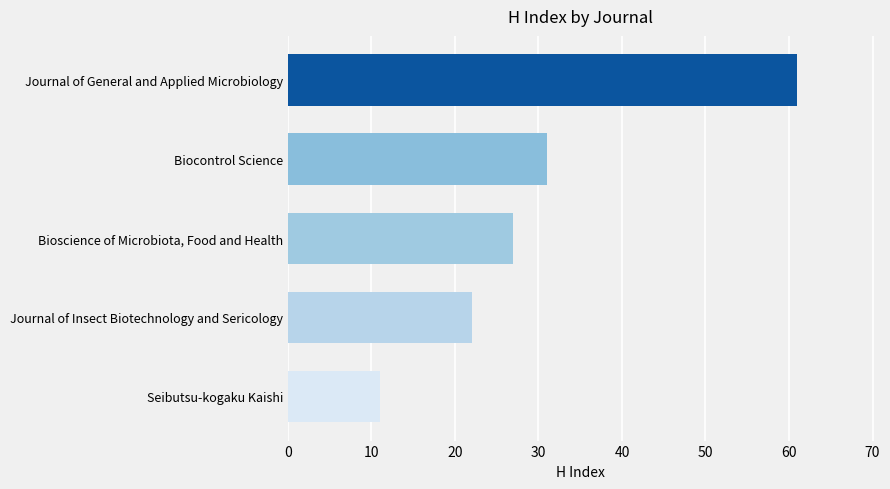

Rank the categories by value from highest to lowest.

Journal of General and Applied Microbiology, Biocontrol Science, Bioscience of Microbiota, Food and Health, Journal of Insect Biotechnology and Sericology, Seibutsu-kogaku Kaishi